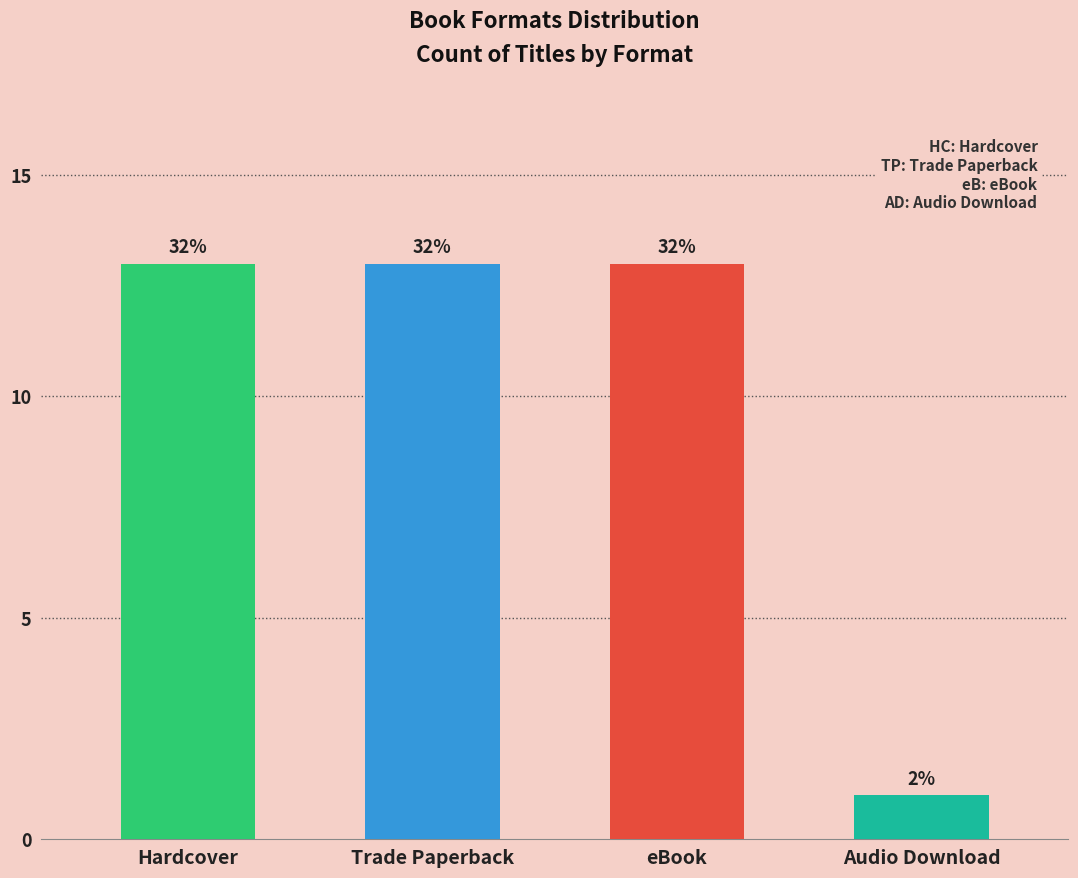

Does the chart contain stacked bars?

No